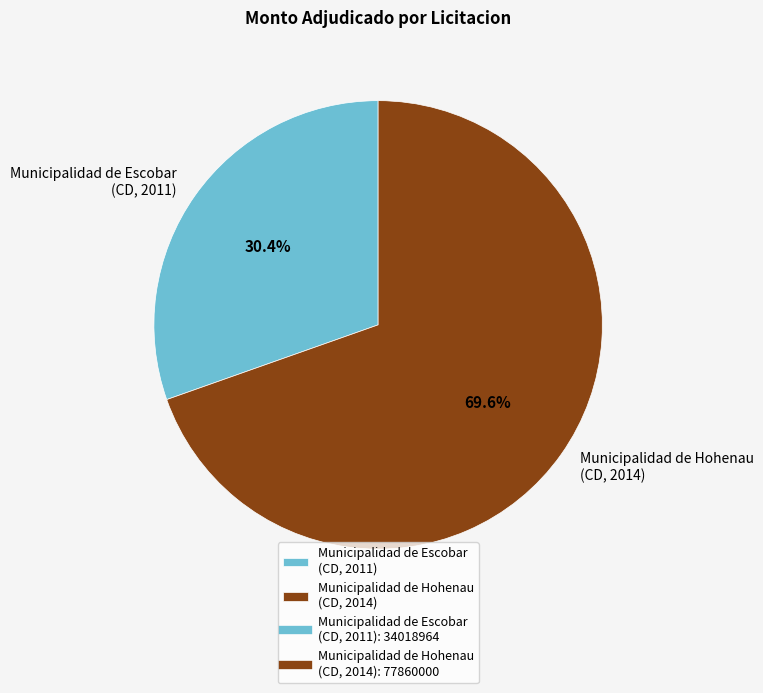

What is the ratio of the value at Municipalidad de Hohenau (CD, 2014) to the value at Municipalidad de Escobar (CD, 2011)?

2.3